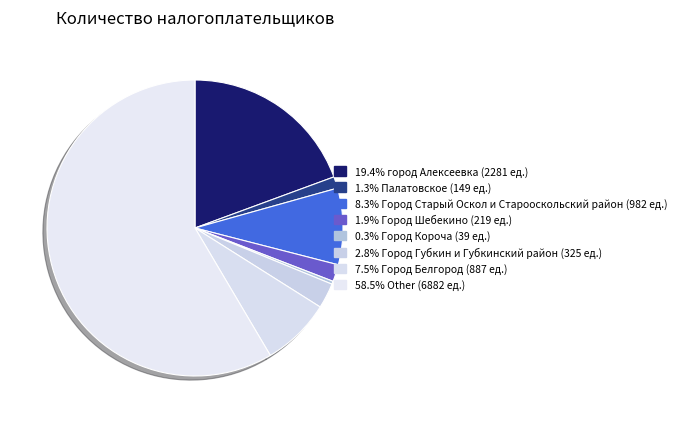

Which slice represents more than half of the pie?

Other